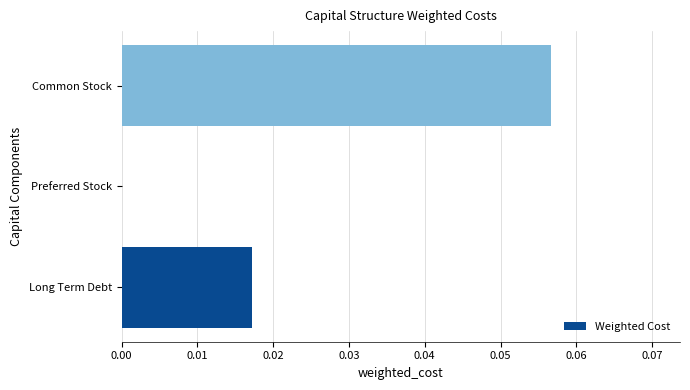

Is it true that the value at Long Term Debt is 0.0?

True